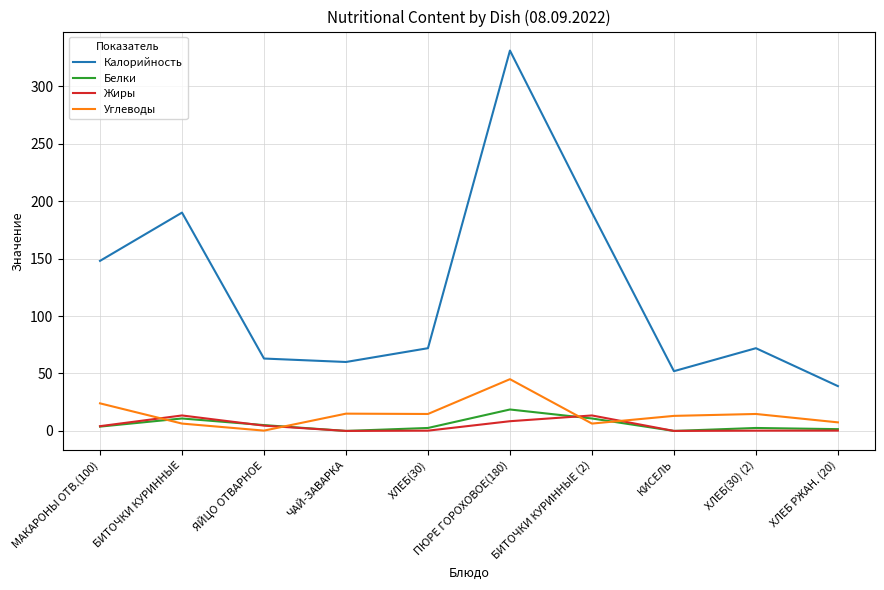

Is it true that Калорийность equals 63.0 at ЯЙЦО ОТВАРНОЕ?

True